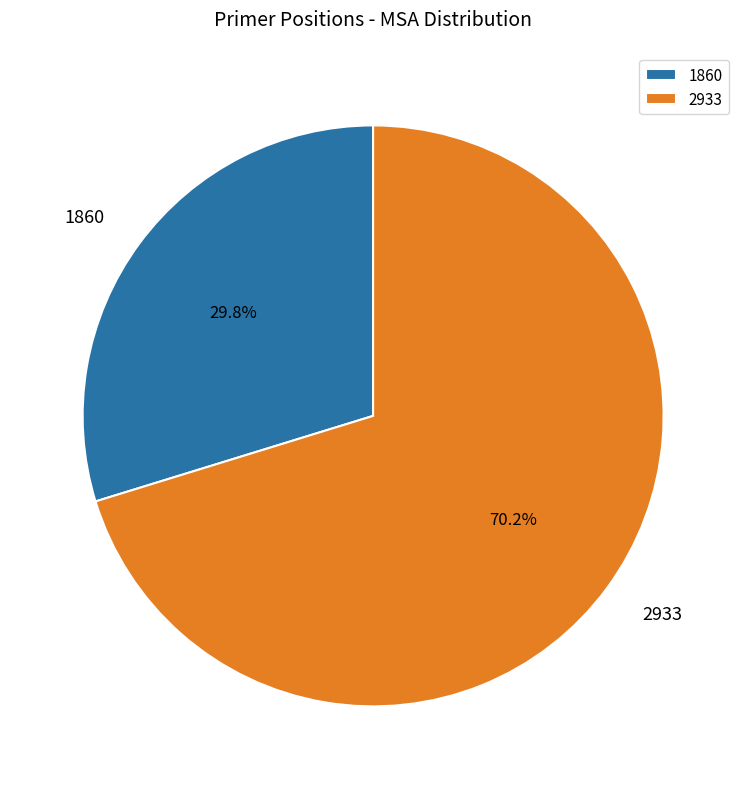

To the nearest percent, what is the average slice percentage?

50%